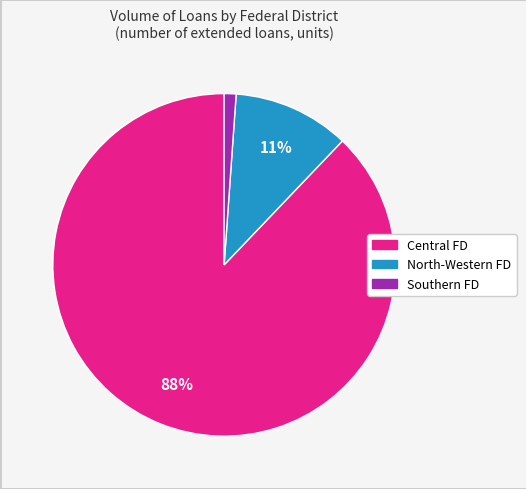

To the nearest percent, what is the difference between the largest and smallest slice percentages?

87%